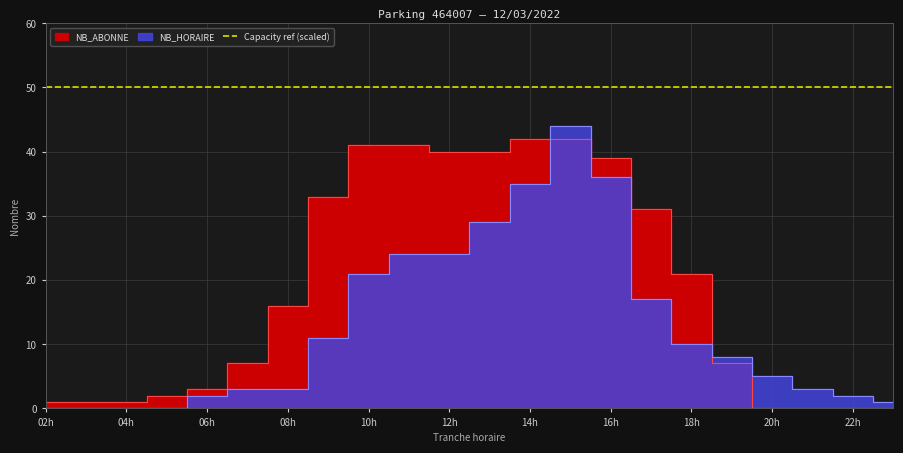

At which label is NB_ABONNE closest to 21?

18h